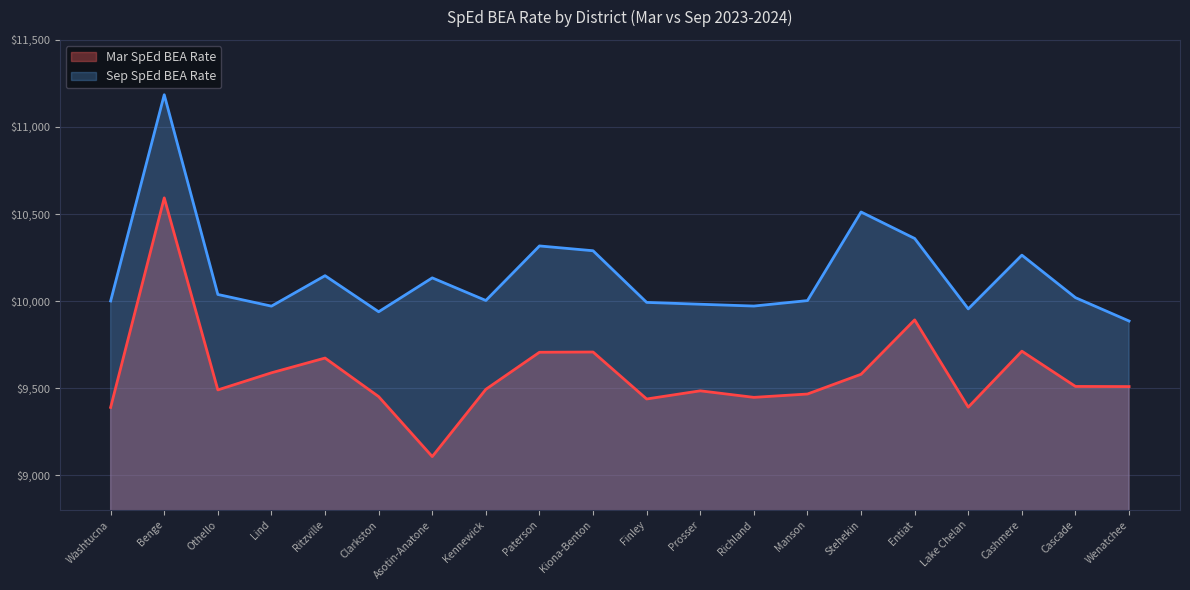

What position from the left is Entiat?

16